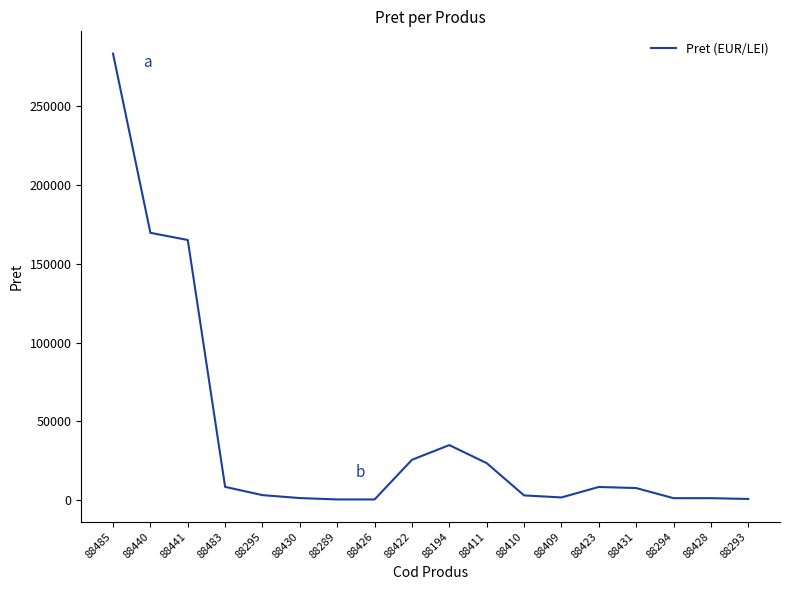

At which category does the chart reach its peak across all series?

88485